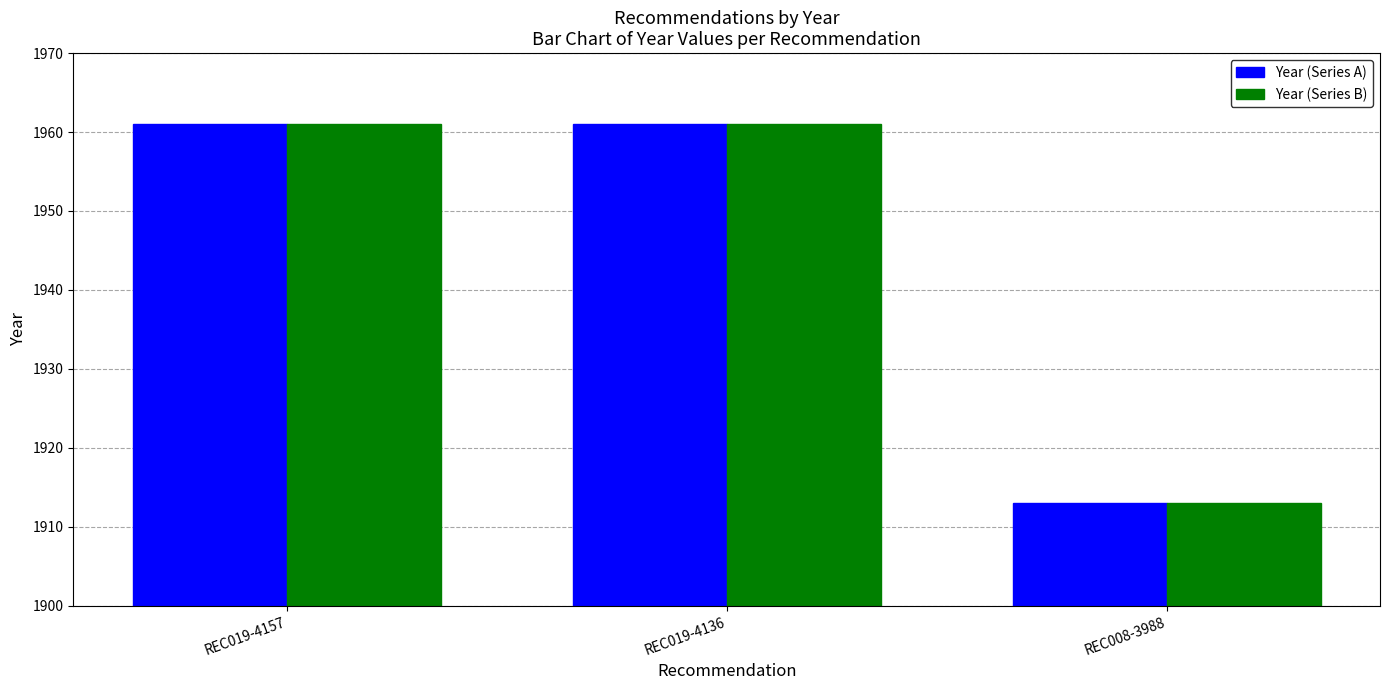

Is it true that Year (Series A) equals 2530 at REC008-3988?

False